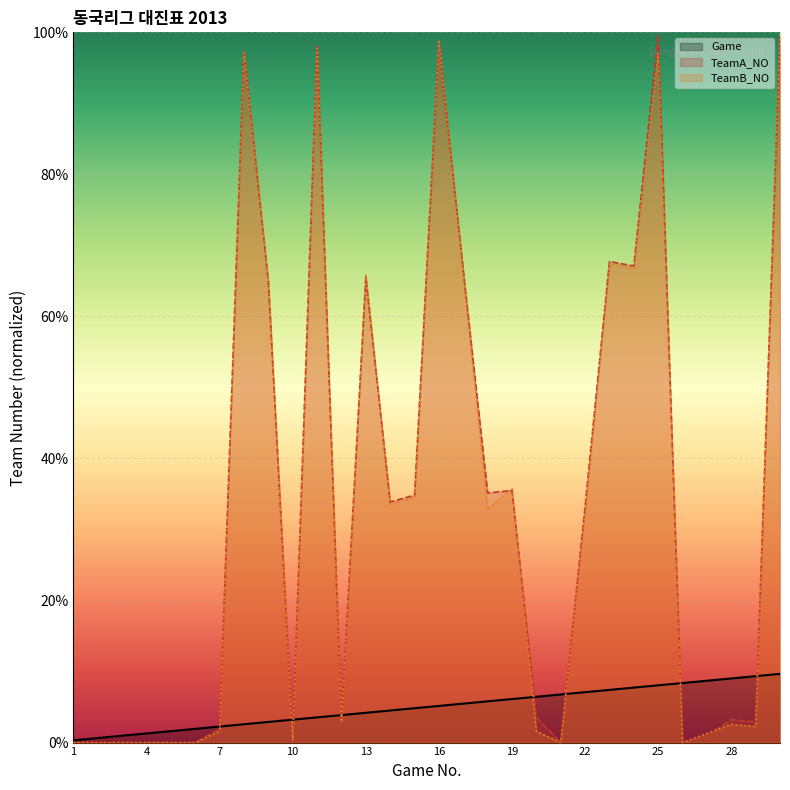

At which category does the chart reach its peak across all series?

30